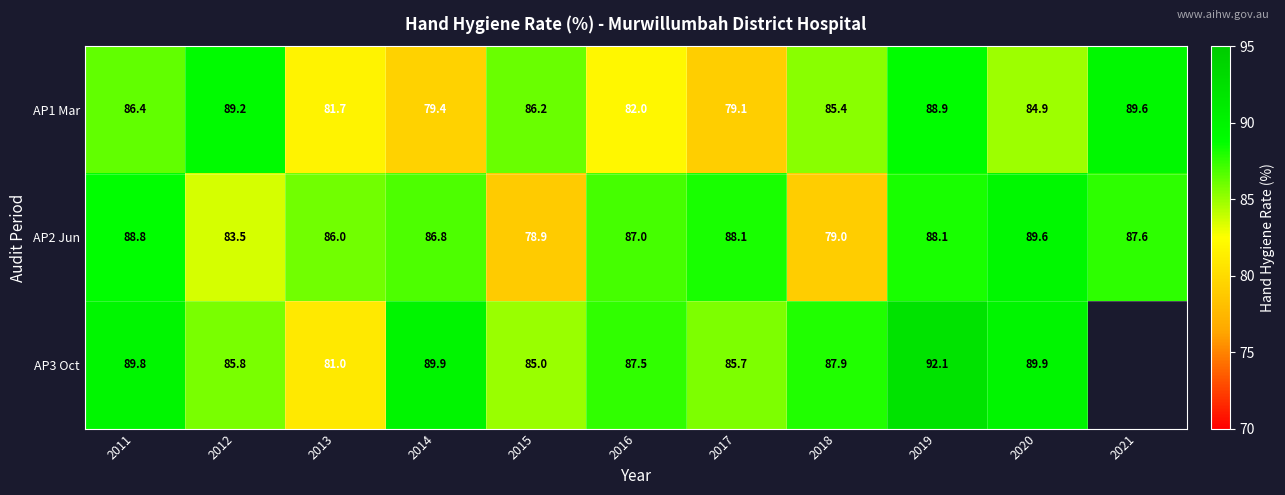

What is the difference between the highest and lowest values at 2014?

10.5